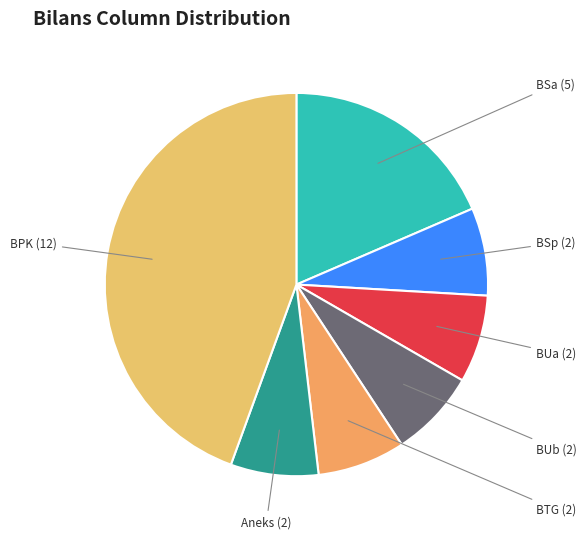

Is there any slice that represents more than half of the pie?

No